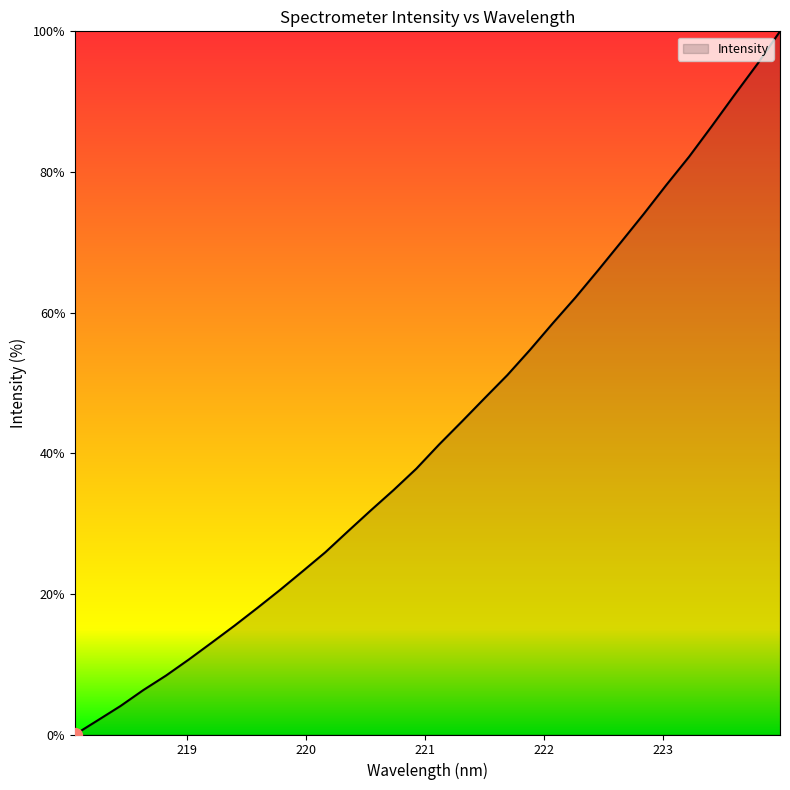

What is the difference between the maximum and minimum values?

100.0